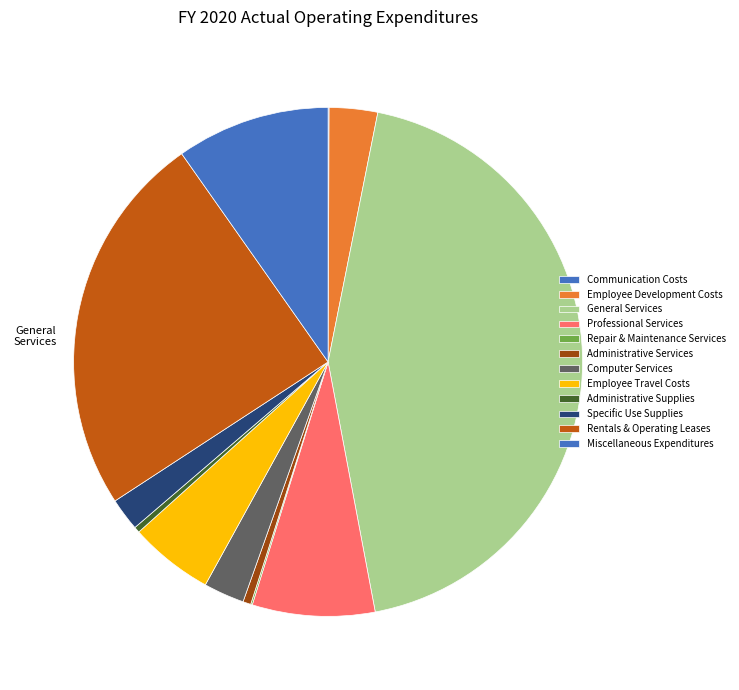

To the nearest percent, what portion does Rentals & Operating Leases represent?

24%